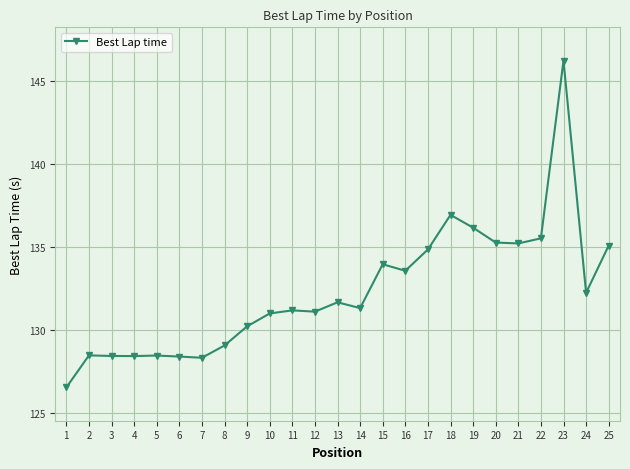

What is the smallest value displayed?

126.6